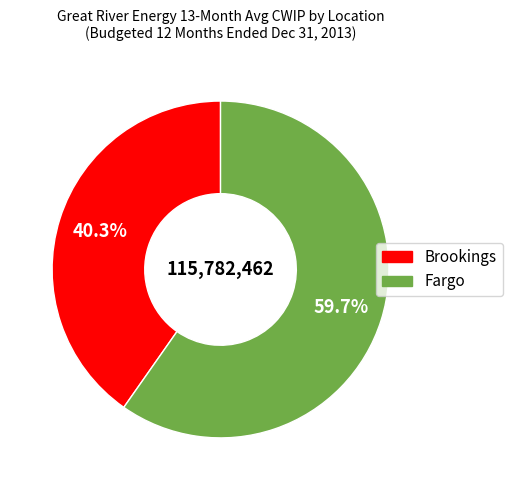

Does any single category account for the majority?

Yes